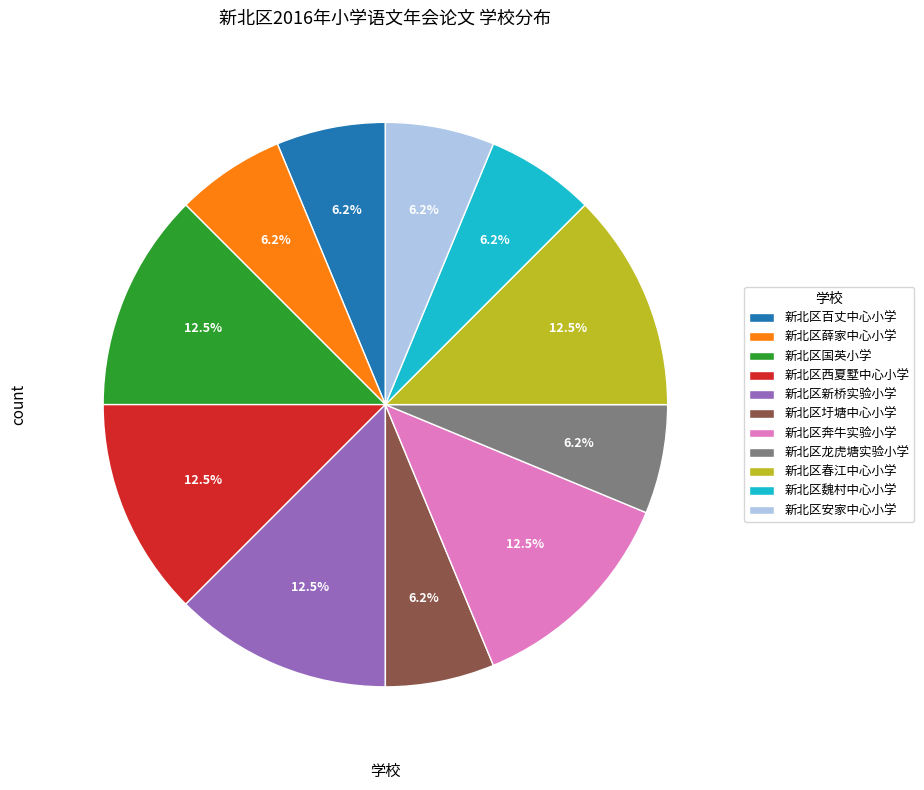

Is it true that 新北区奔牛实验小学 is 20% of the pie?

False